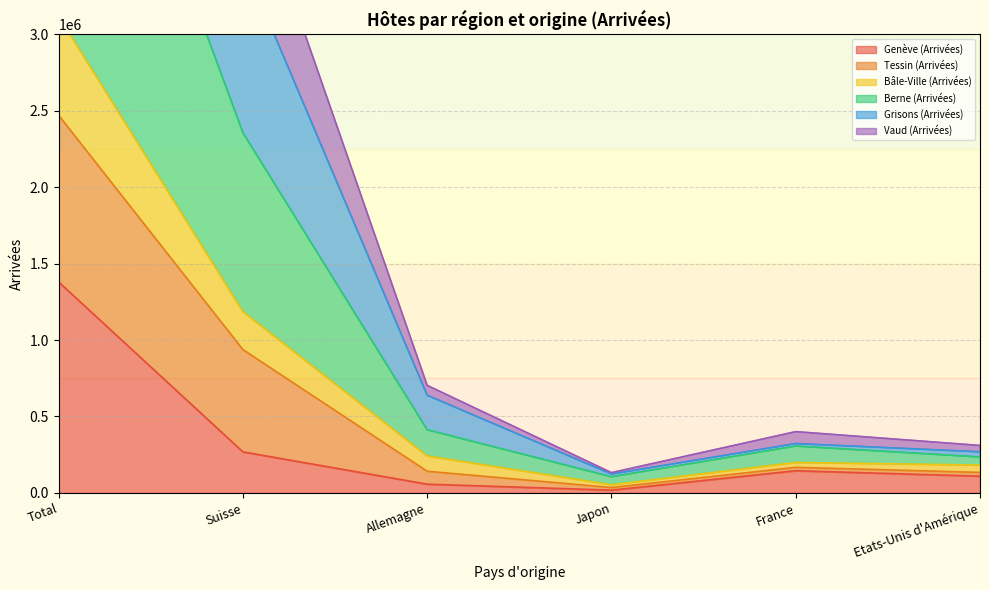

At which label does Bâle-Ville (Arrivées) reach its minimum?

Japon